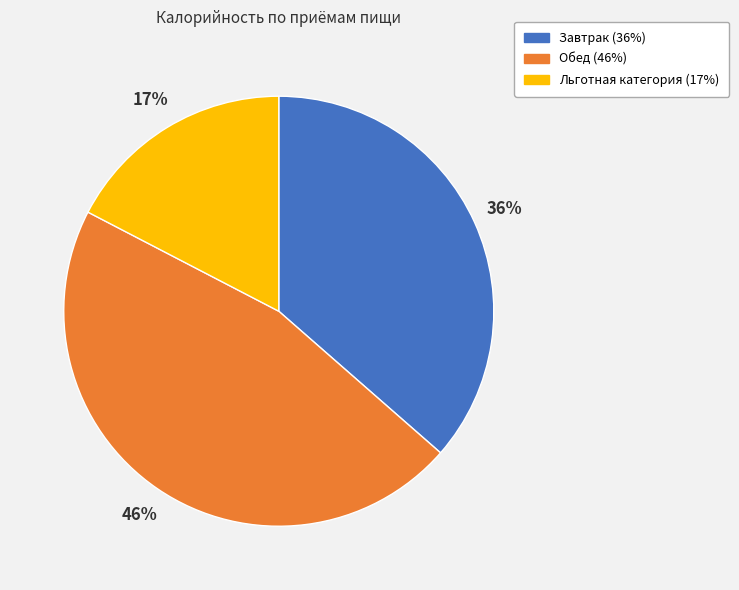

Approximately how many times larger is the value at Льготная категория compared to Обед?

0.4